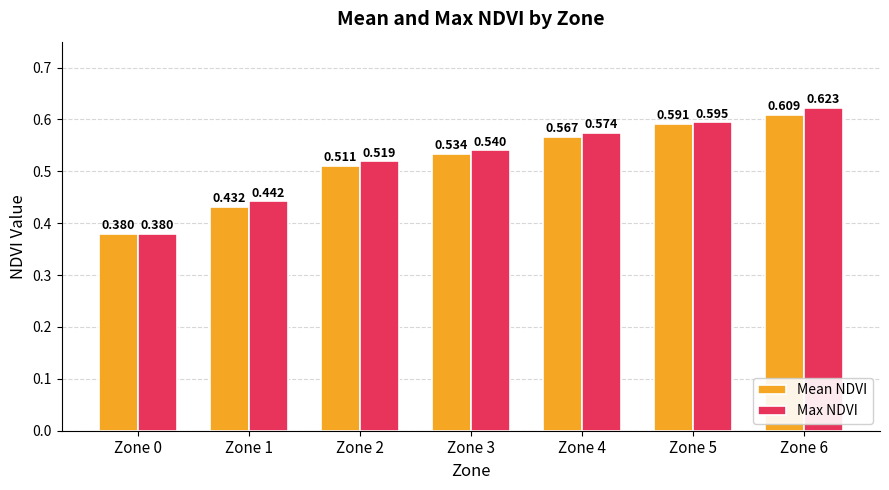

List the series in order of their peak value, highest first.

Max NDVI, Mean NDVI